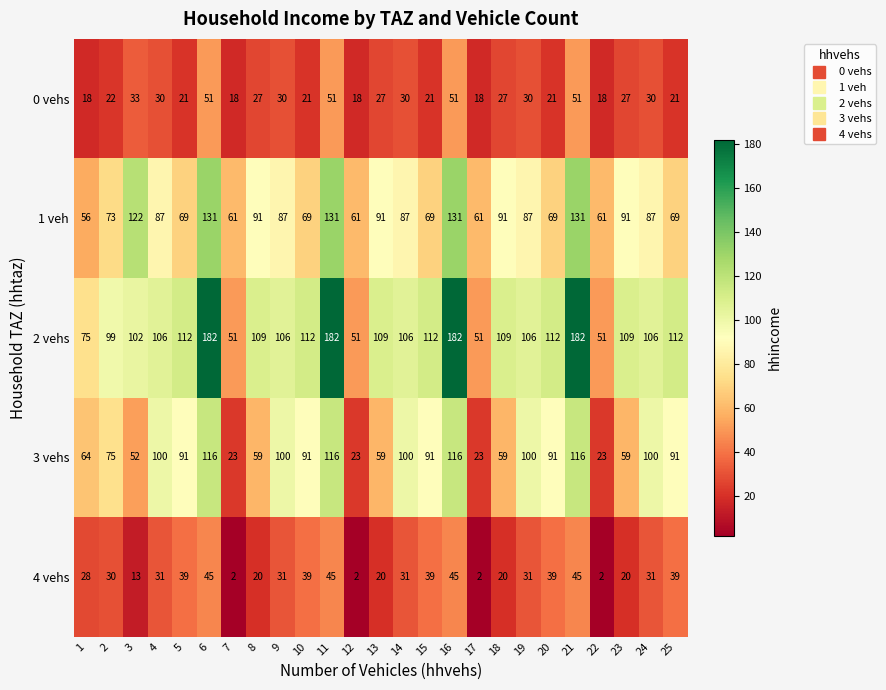

What is the difference between the 2 vehs values at 5 and 21?

70